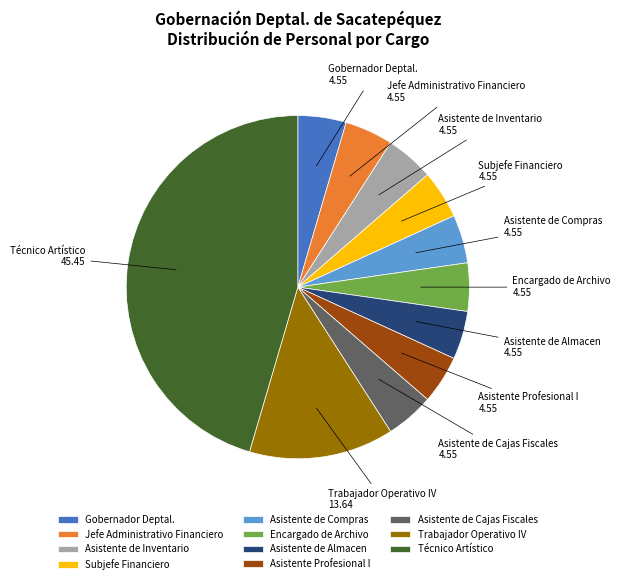

The Asistente de Almacen slice represents 5% of the pie. True or false?

True